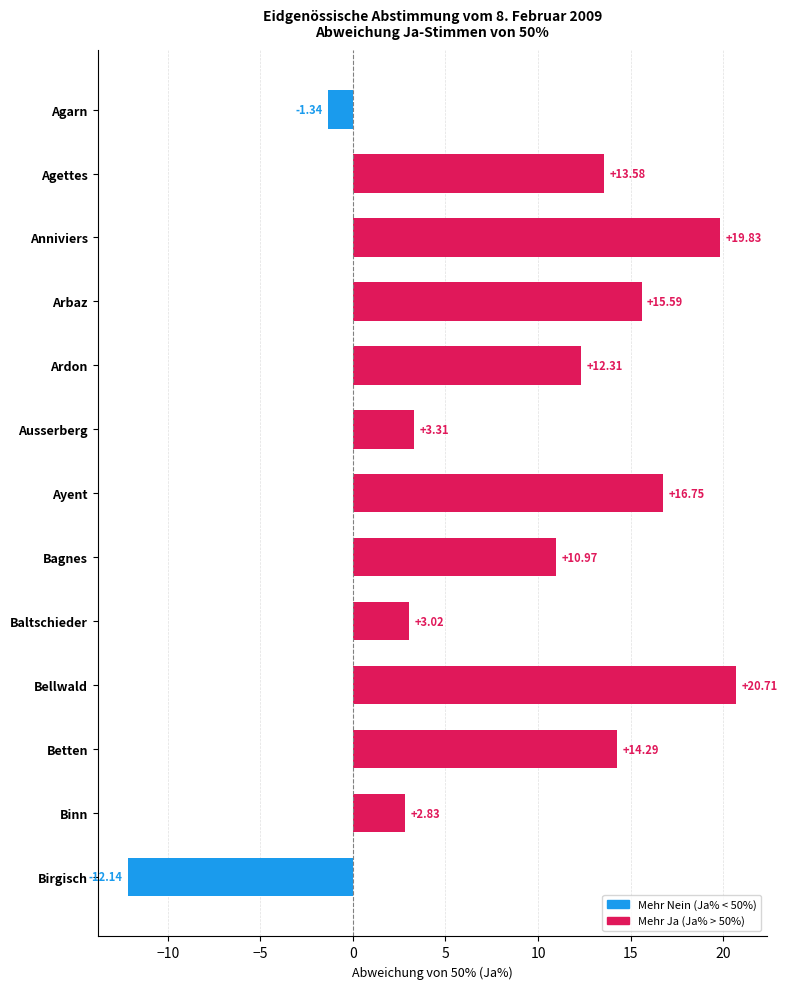

How many data points does each series have?

13